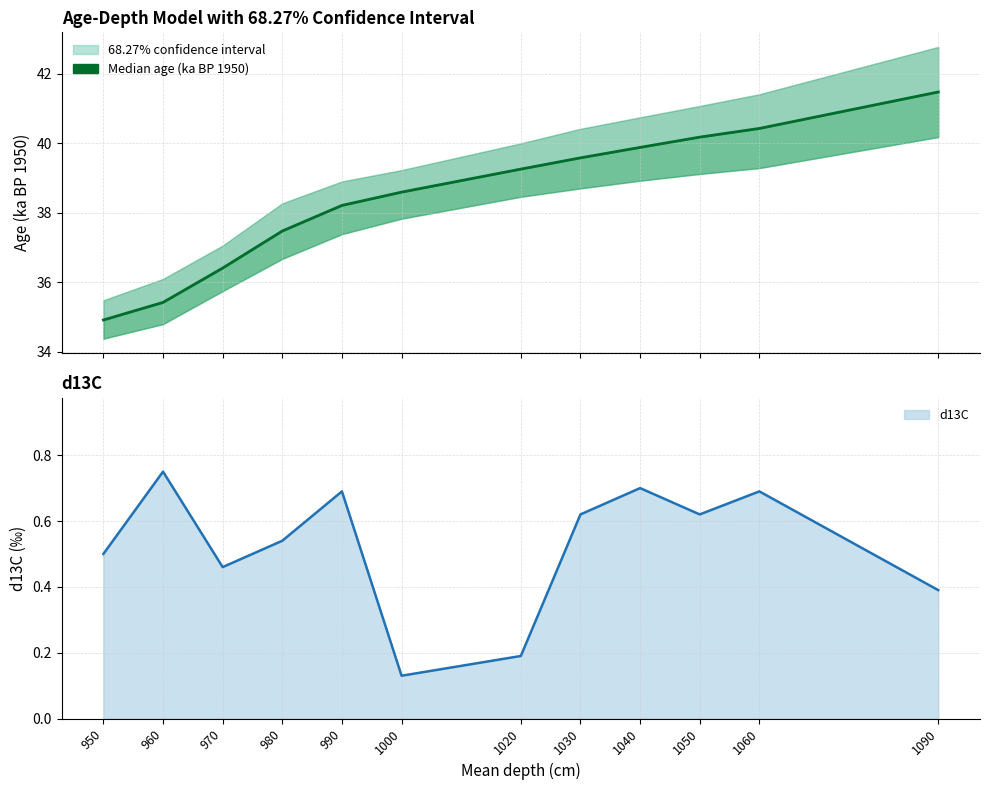

How many distinct data groups are displayed?

2